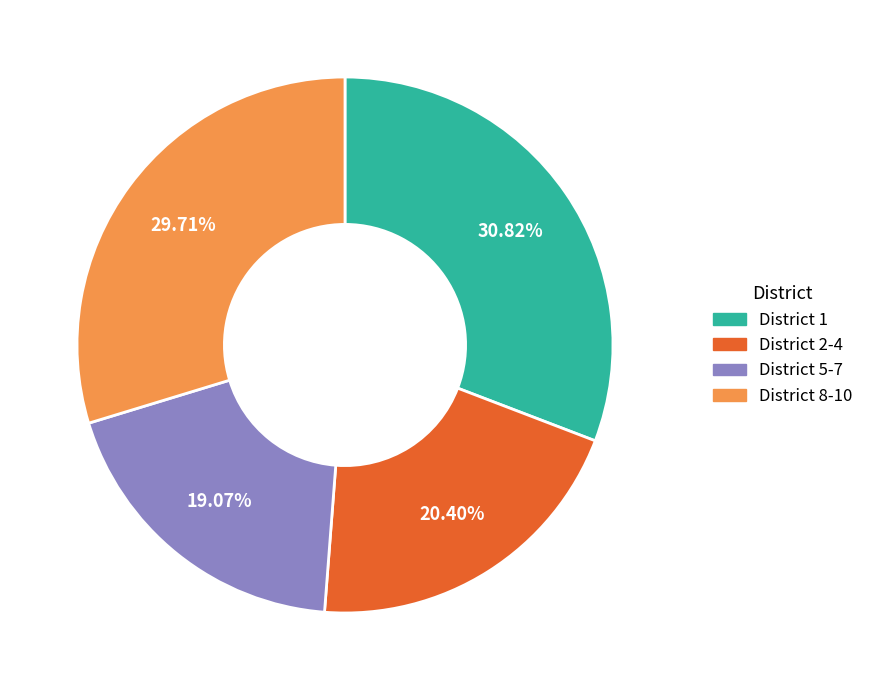

Rank the categories by value from lowest to highest.

District 5-7, District 2-4, District 8-10, District 1